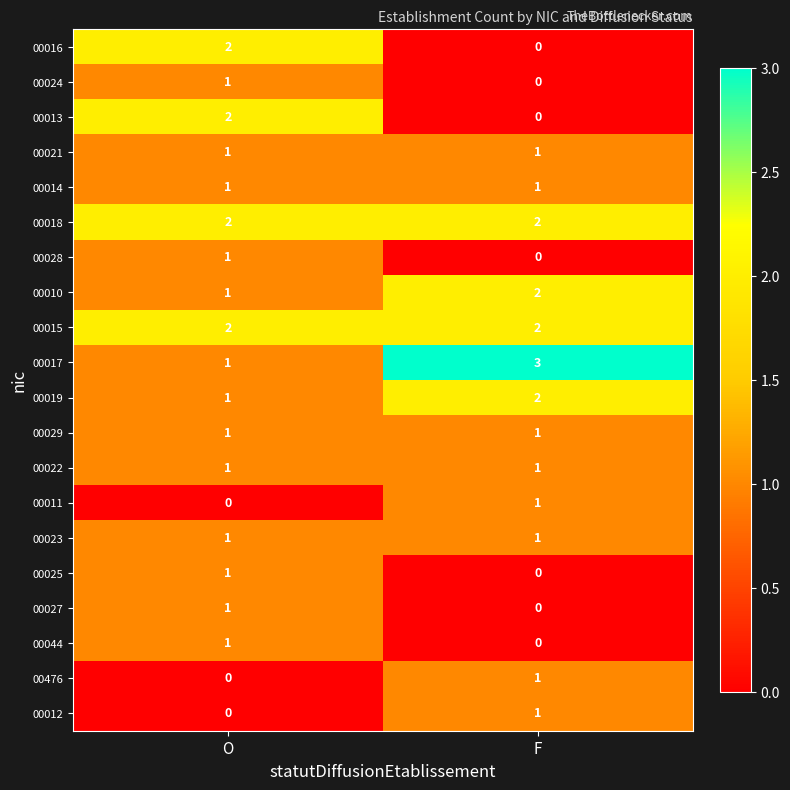

Which label corresponds to the largest value in the chart?

F